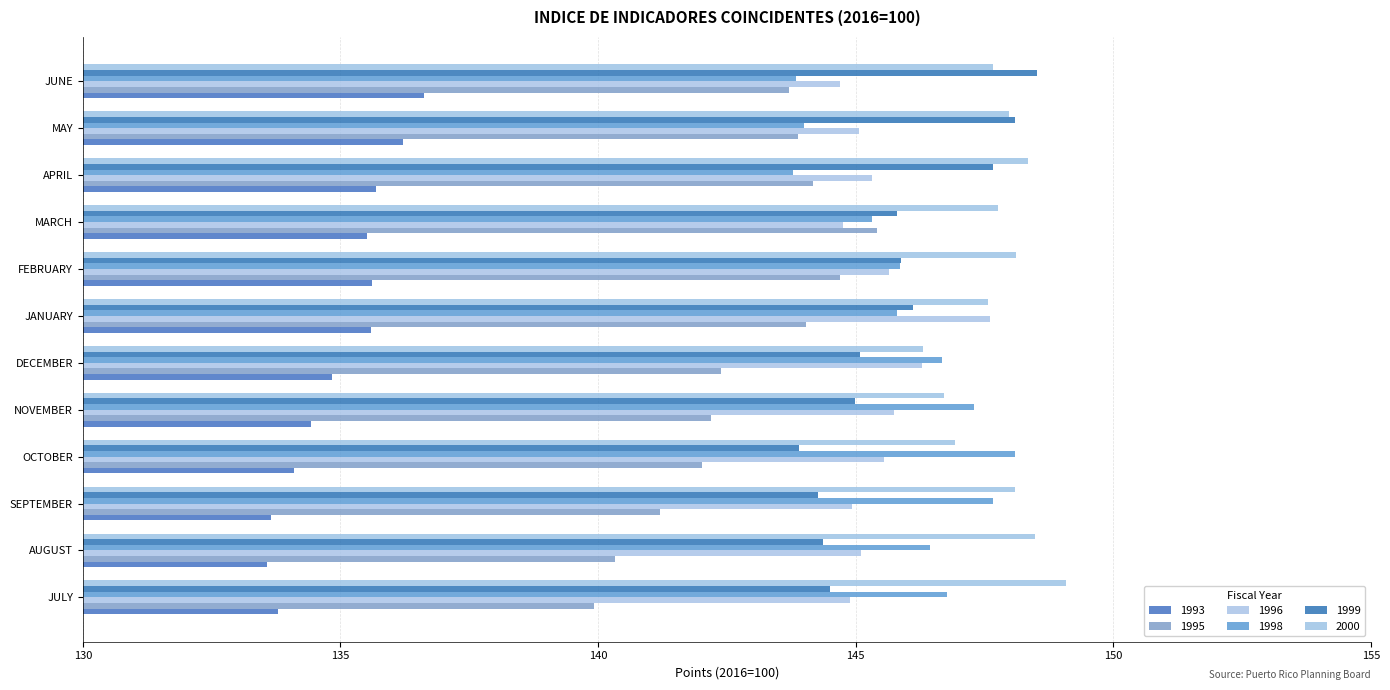

How many data points in 1995 are less than 143?

6